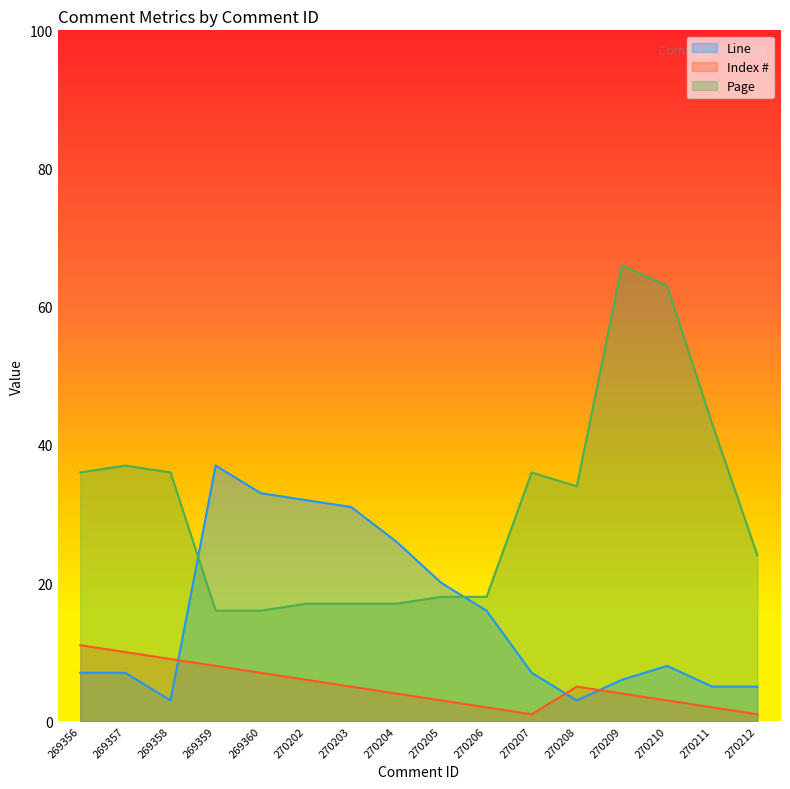

Read the Page value at 270205, to the nearest 5.

20